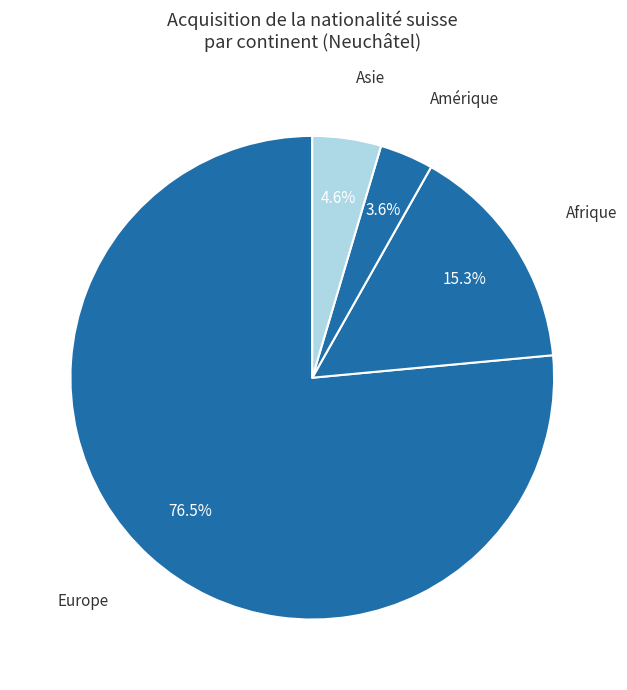

To the nearest percent, what is the combined percentage of Afrique and Asie?

20%